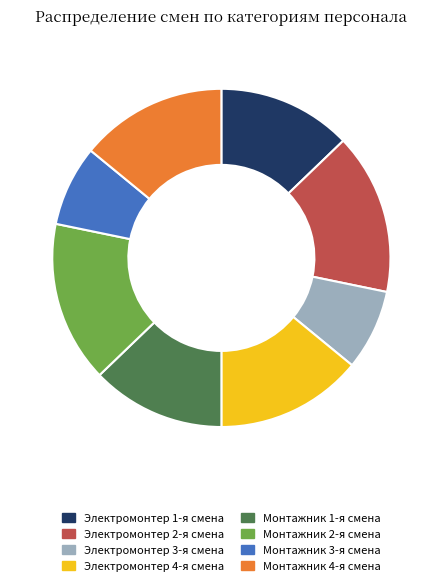

How many slices are in this pie chart?

8